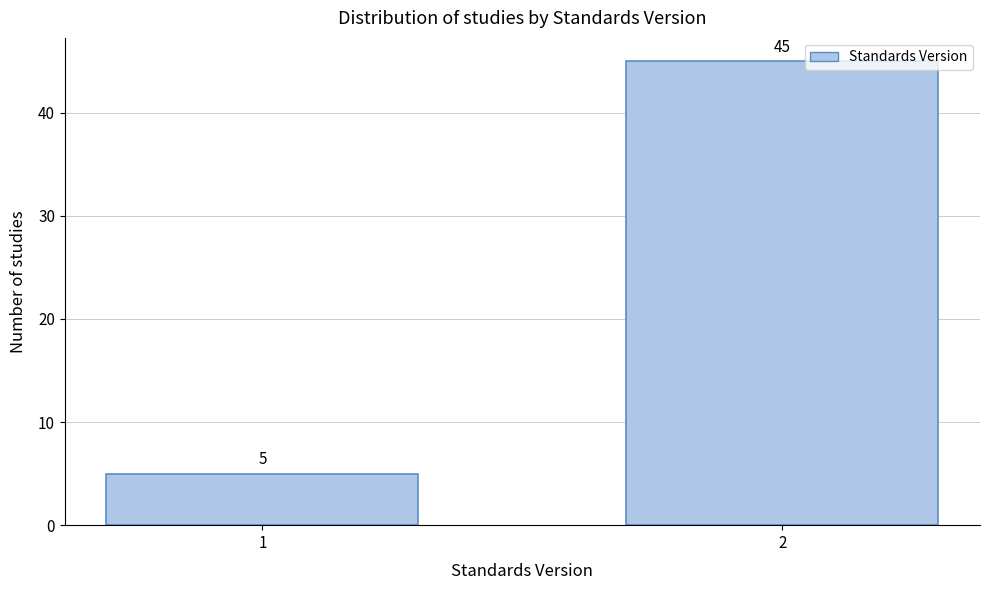

Reading left to right, extract all data points from this chart.

5	45